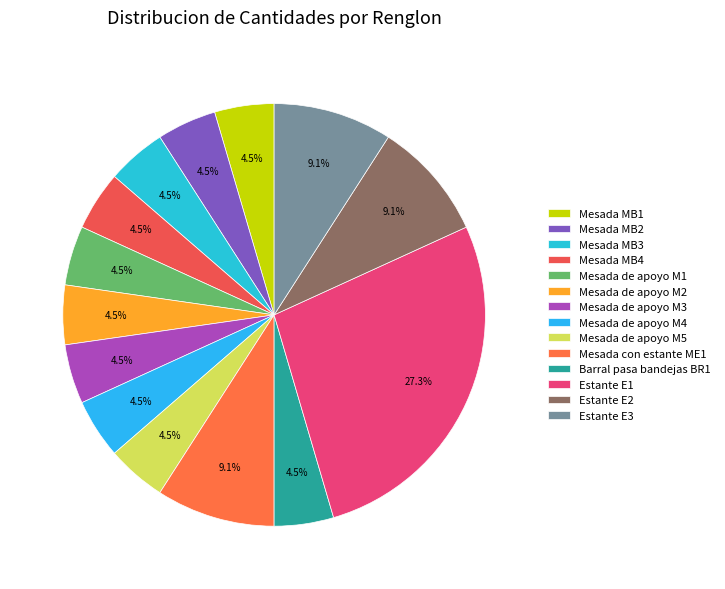

Which slice is the smallest?

Mesada MB1